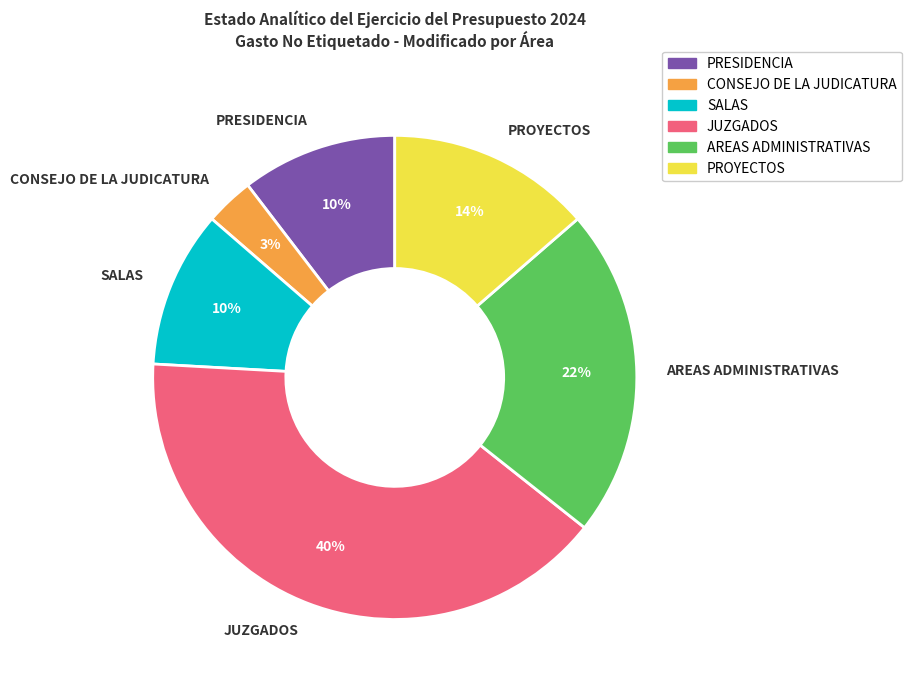

What percentage is the AREAS ADMINISTRATIVAS slice, to the nearest percent?

22%